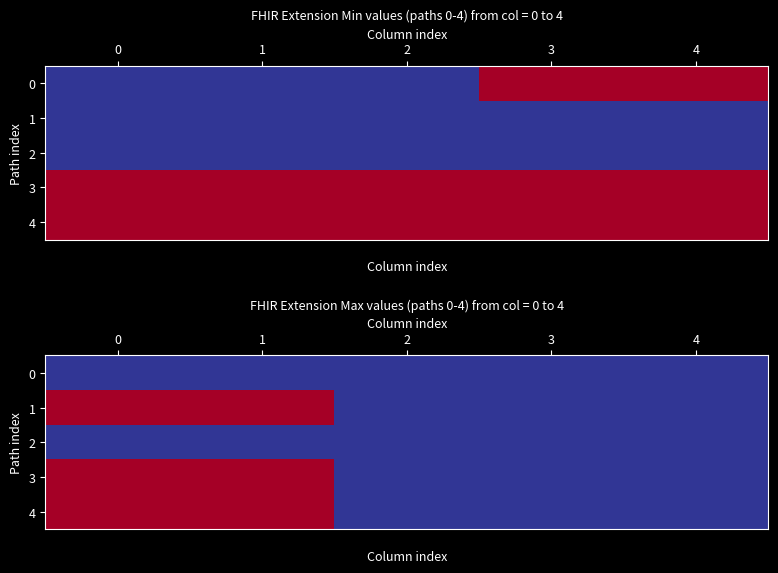

How many values in 1 are above zero?

2